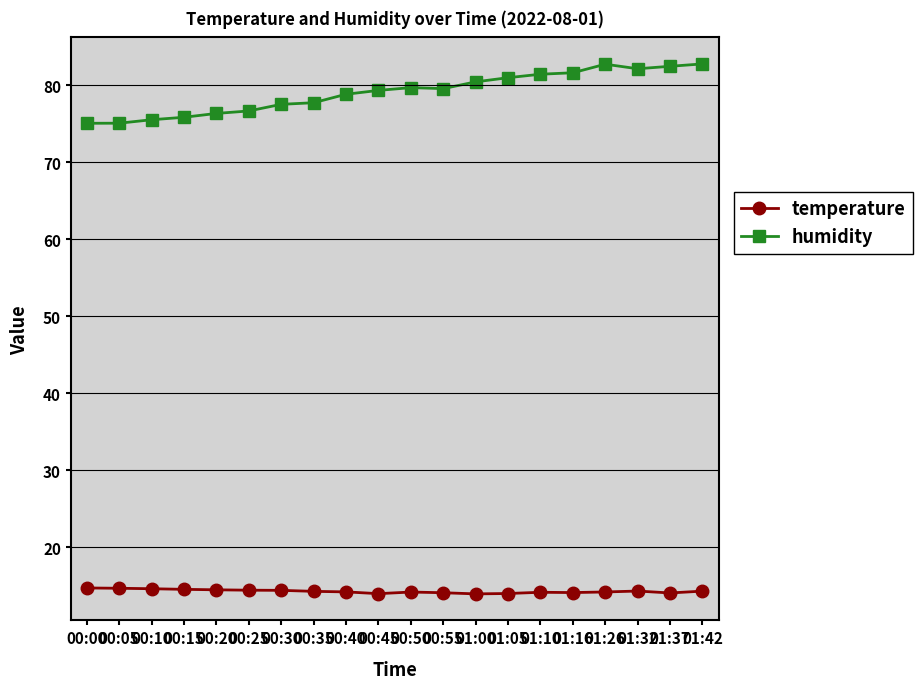

What is the minimum value for humidity?

75.0